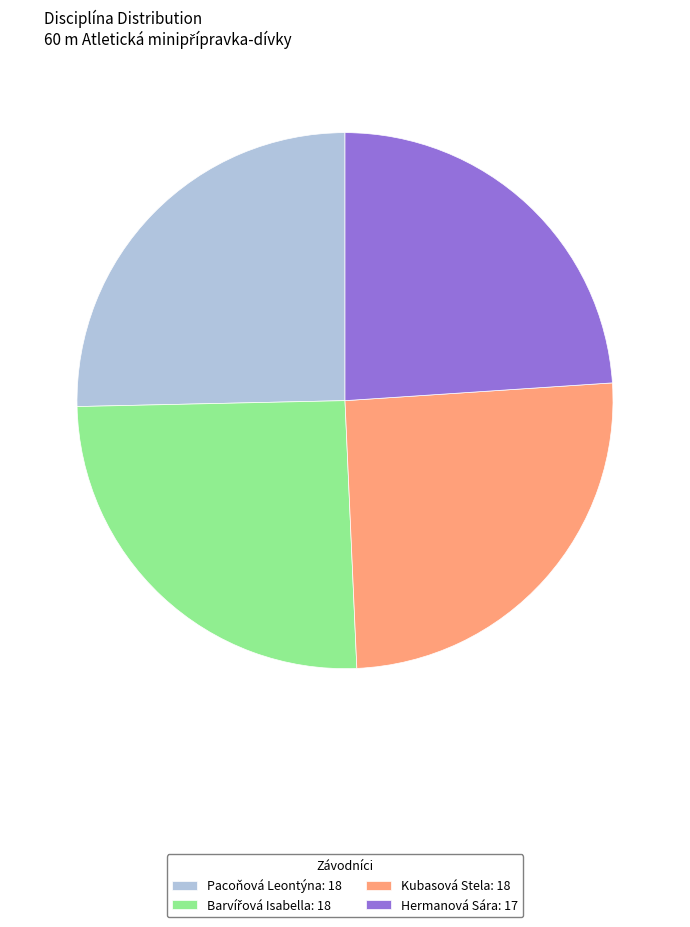

Which category has the smallest portion of the pie?

Hermanová Sára